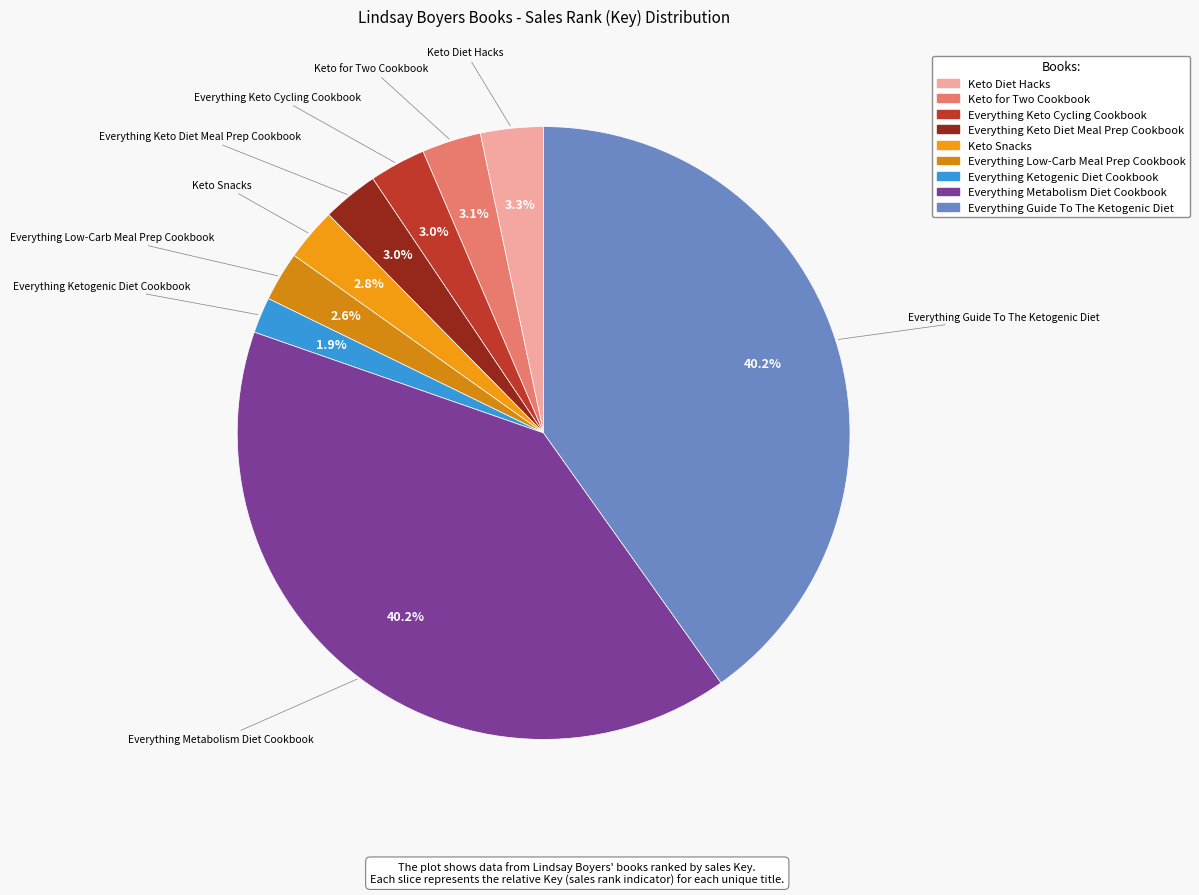

Count the number of slices in the pie.

9